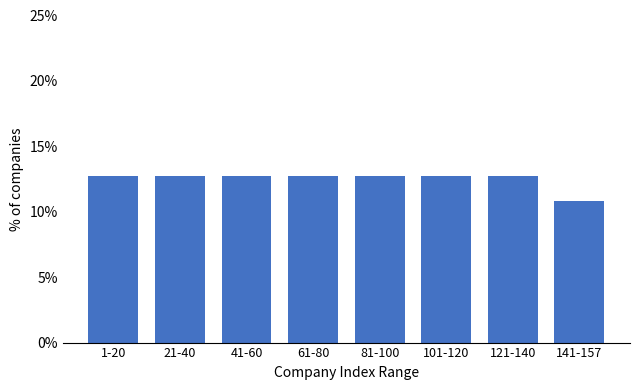

Reading left to right, list all the values displayed in this chart.

1-20=12.7	21-40=12.7	41-60=12.7	61-80=12.7	81-100=12.7	101-120=12.7	121-140=12.7	141-157=10.8